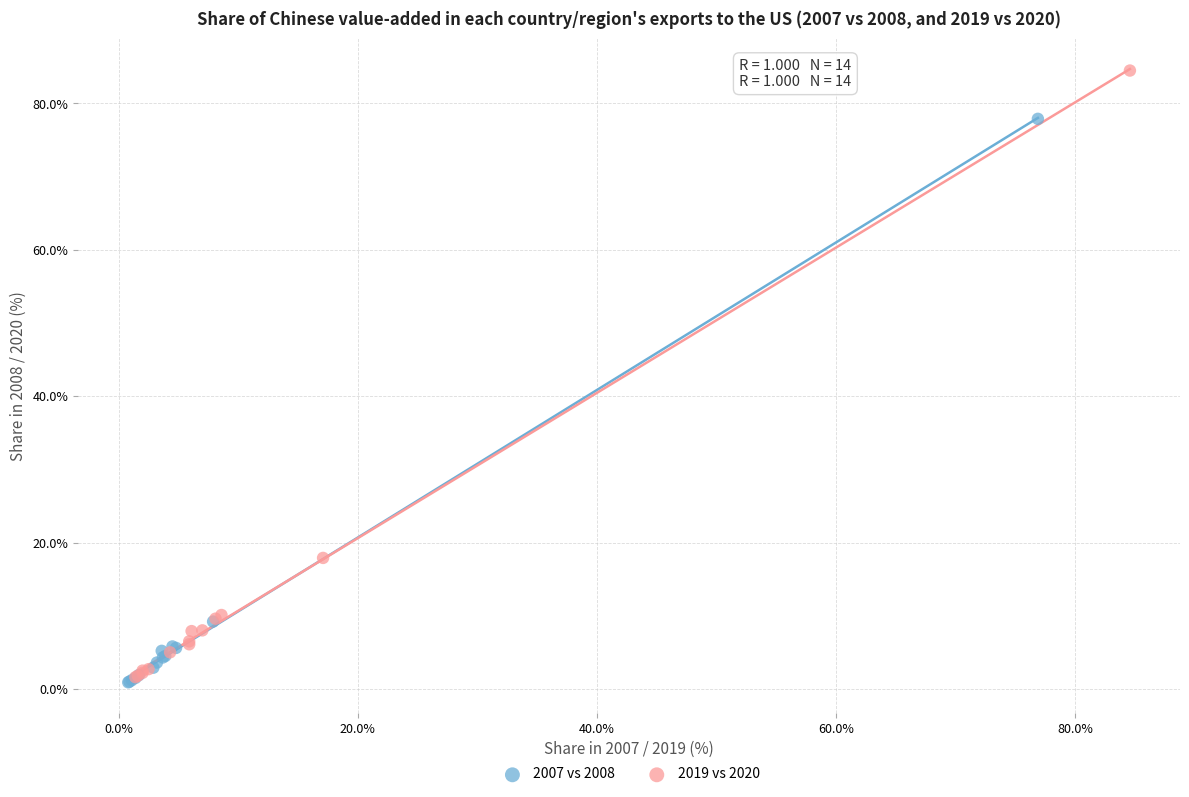

Which series reaches the maximum Y coordinate?

2019 vs 2020